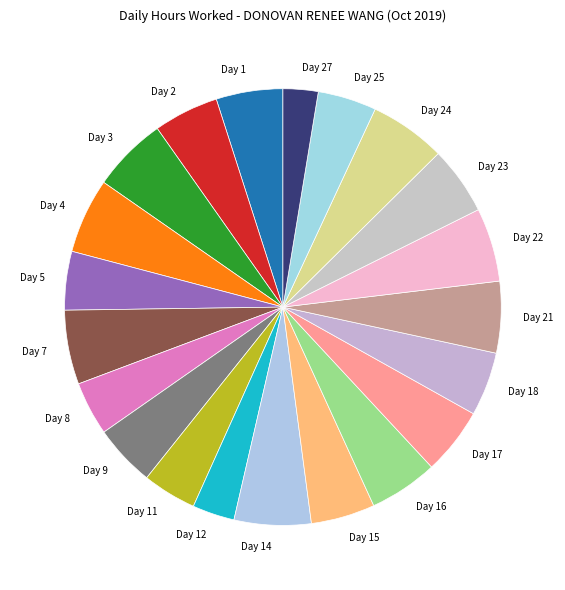

How many slices are in this pie chart?

21